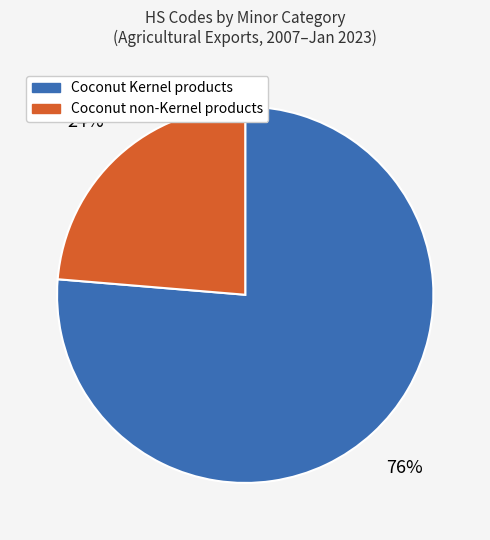

To the nearest percent, what is the average slice percentage?

50%